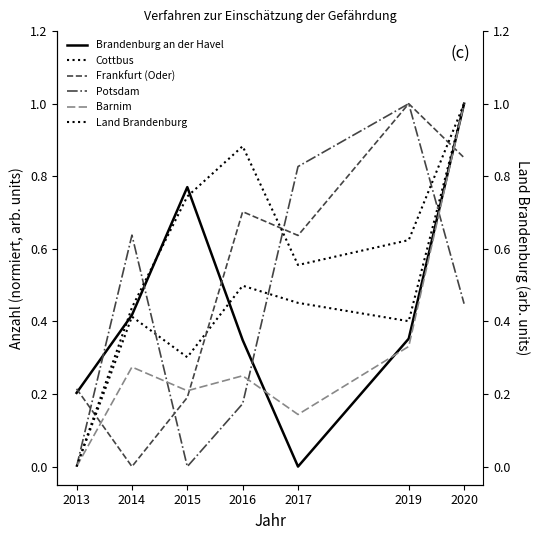

What is the difference between the second highest and second lowest values in the Potsdam series?

0.8